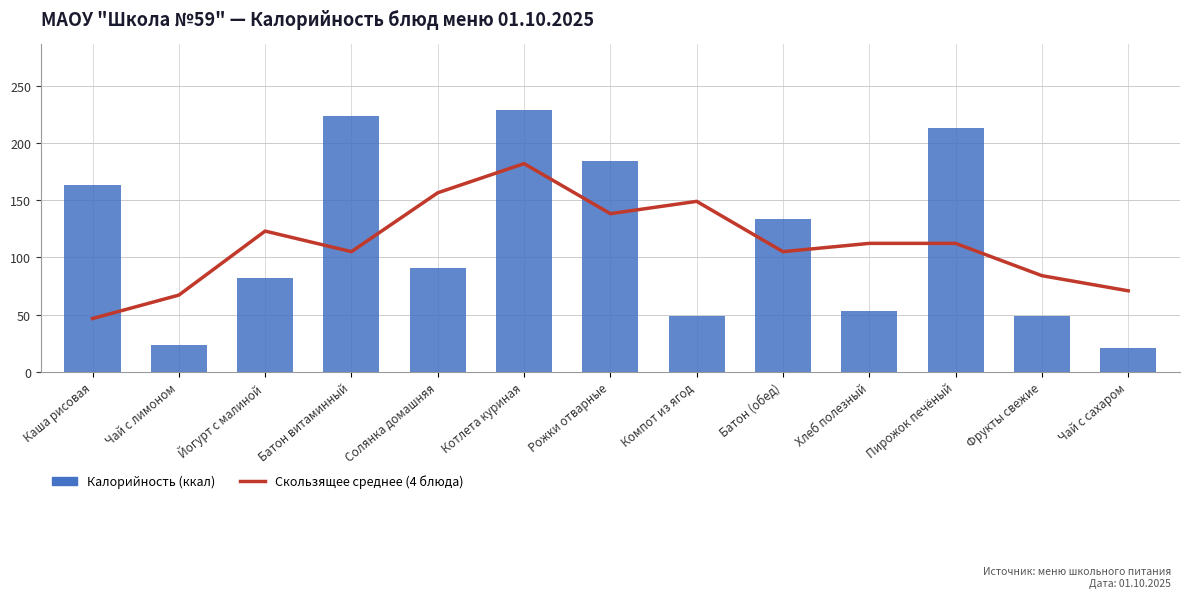

Where does the Калорийность (ккал) series first go above 91?

Каша рисовая